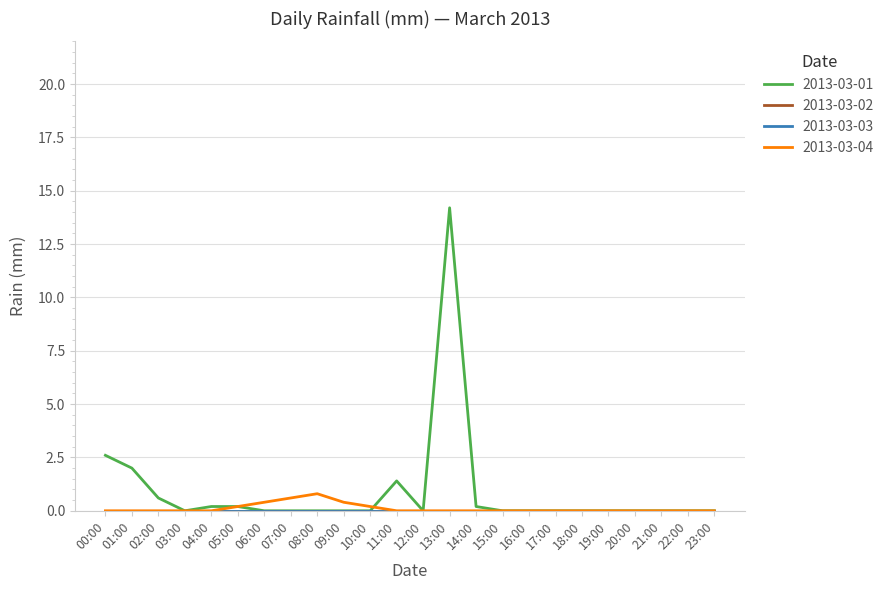

True or false: 2013-03-01 has a value of 2.0 at 01:00.

True